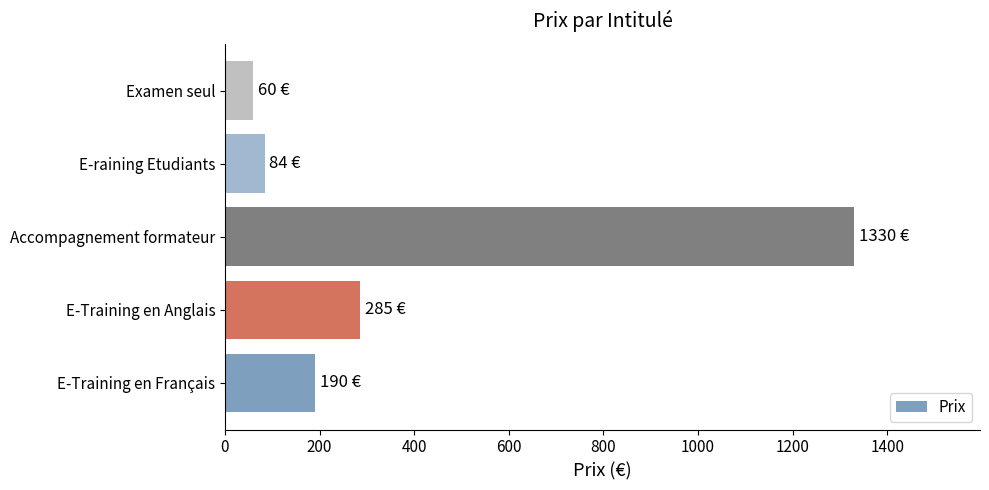

What is the difference between the values at E-raining Etudiants and Accompagnement formateur?

1246